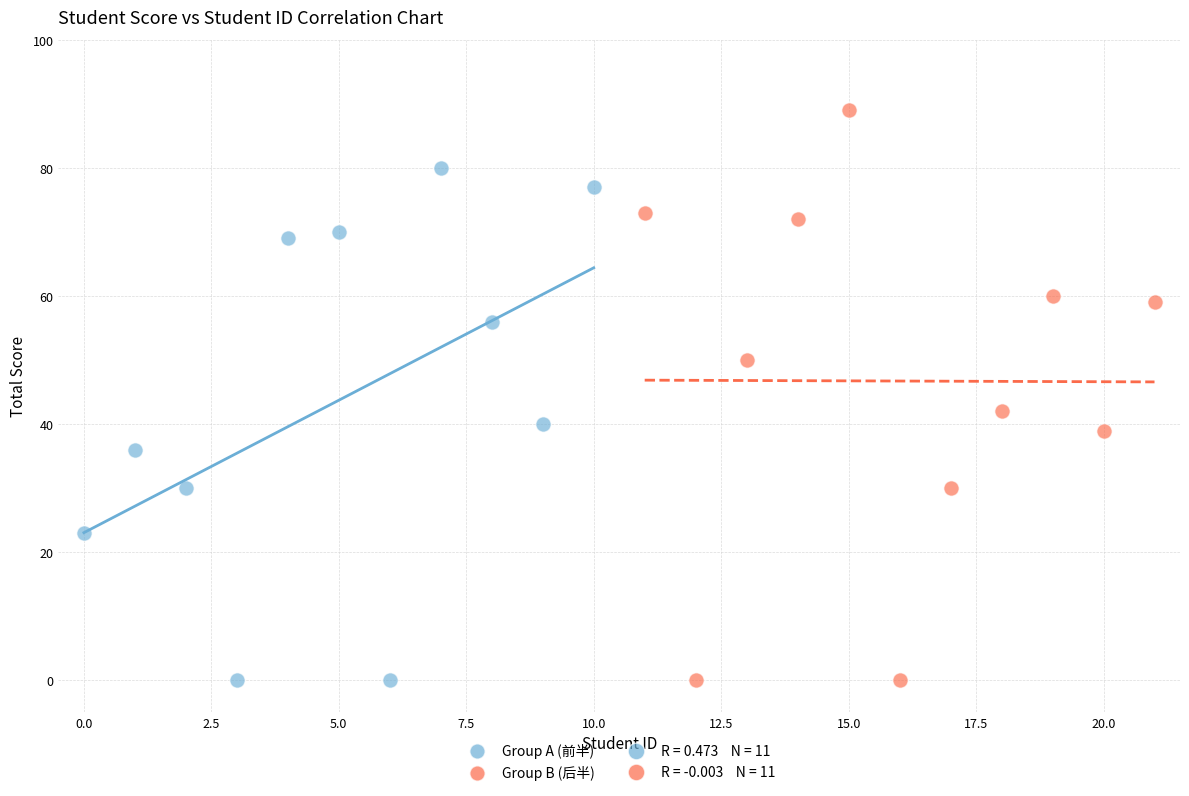

Which series reaches the maximum Y coordinate?

Group B (后半)